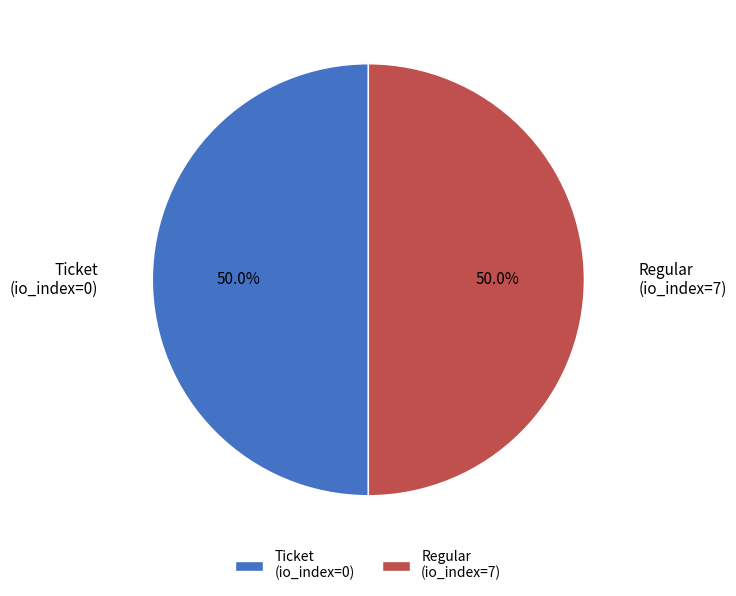

Approximately how many times larger is the value at Regular (io_index=7) compared to Ticket (io_index=0)?

1.0